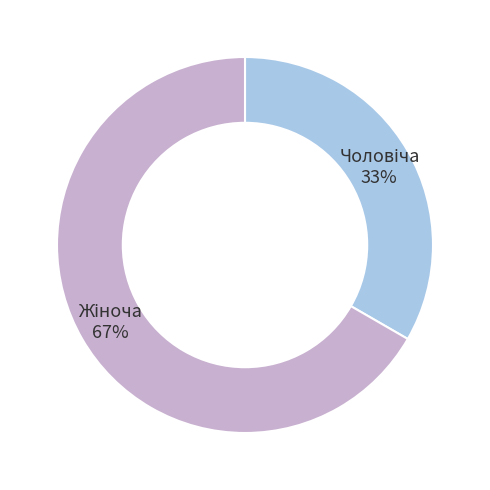

Count the number of slices in the pie.

2